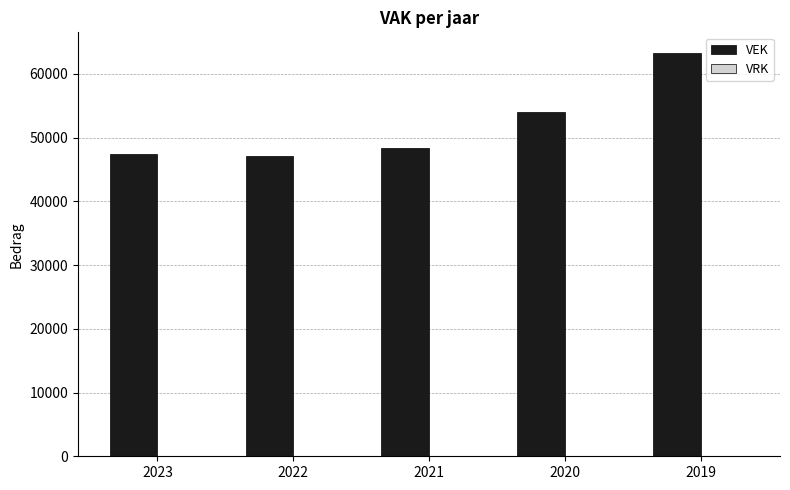

What is the greatest value displayed?

63342